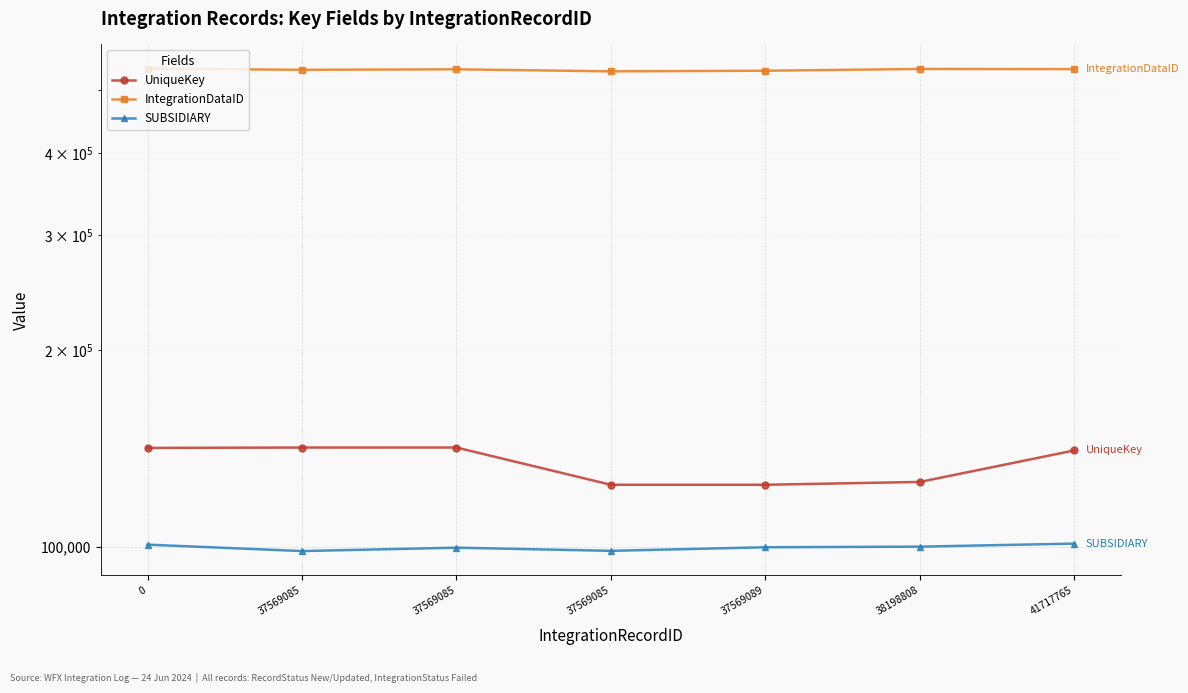

How many lines are shown in the chart?

3